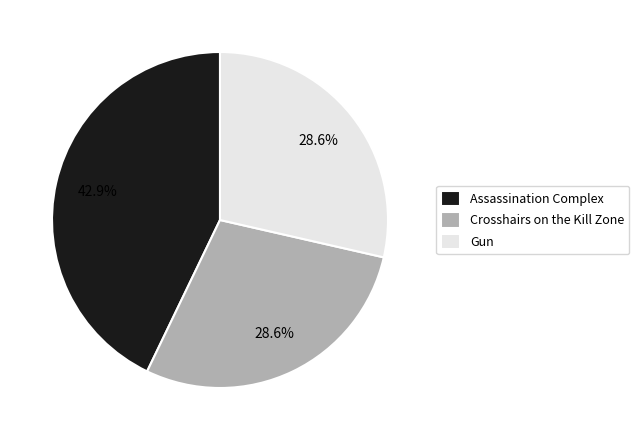

What percentage do Assassination Complex and Gun together represent?

71.4%